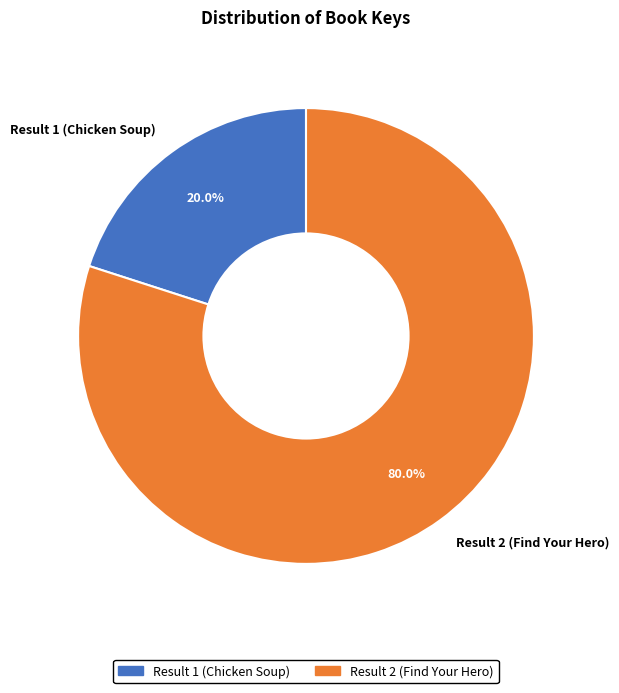

Is it true that Result 1 (Chicken Soup) is 20% of the pie?

True